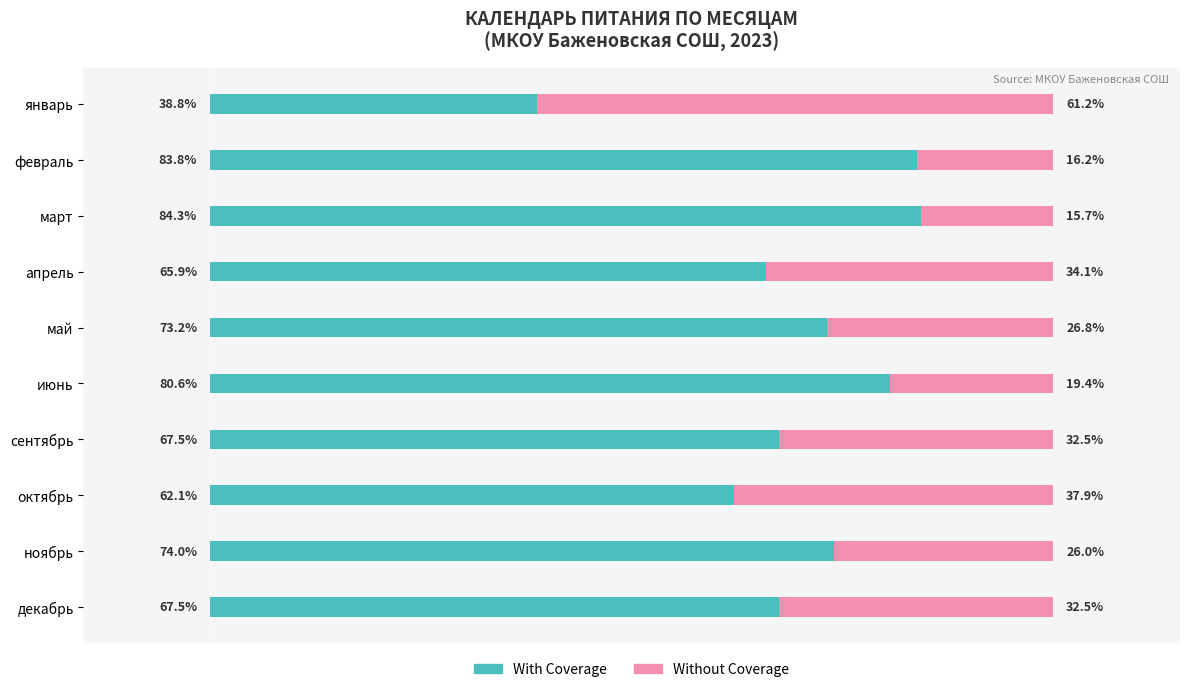

At which label is With Coverage closest to 61?

октябрь